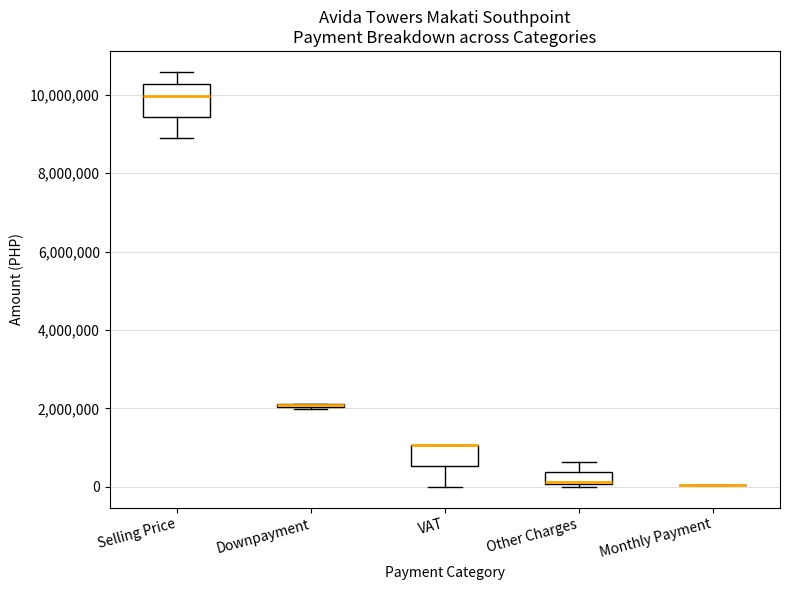

Reading left to right, transcribe this box plot: for each box, give where its median line is, the range the box spans, and where its two whiskers end, as read against the y-axis. The values are not printed on the chart, so give them approximately, as read against the axis.

Selling Price: median 10000000, box 9400000 to 10200000, whiskers 8800000 to 10600000
Downpayment: box collapsed to a line at 2000000, whiskers 2000000 to 2200000
VAT: median 1000000 (drawn on the box's upper edge), box 600000 to 1000000, whiskers 0 to 1000000
Other Charges: median 200000, box 0 to 400000, whiskers 0 (just below the box's lower edge) to 600000
Monthly Payment: box collapsed to a line at 0, whiskers 0 to 0